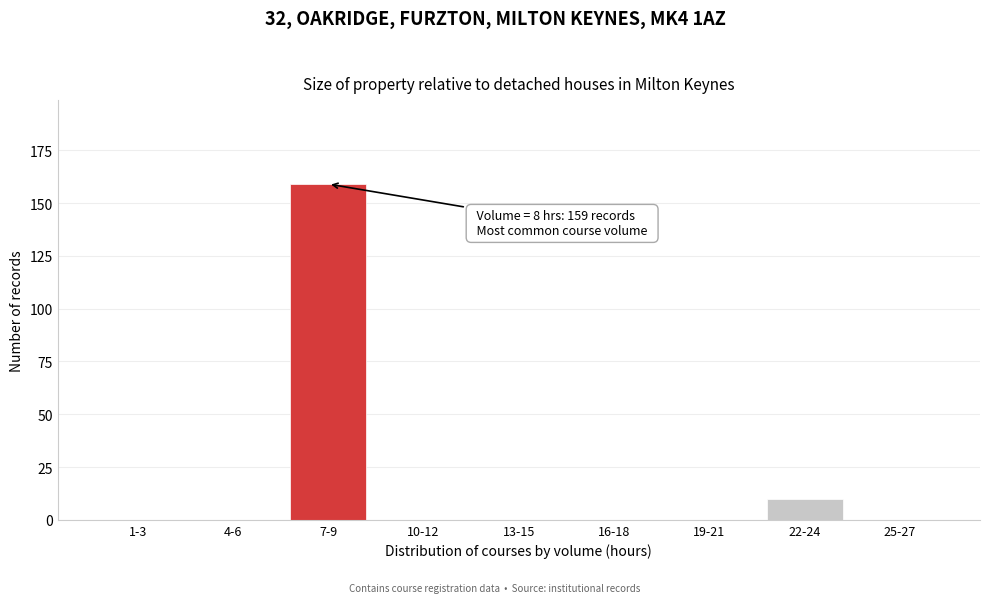

Reading left to right, list all the values displayed in this chart.

1-3=0	4-6=0	7-9=159	10-12=0	13-15=0	16-18=0	19-21=0	22-24=10	25-27=0